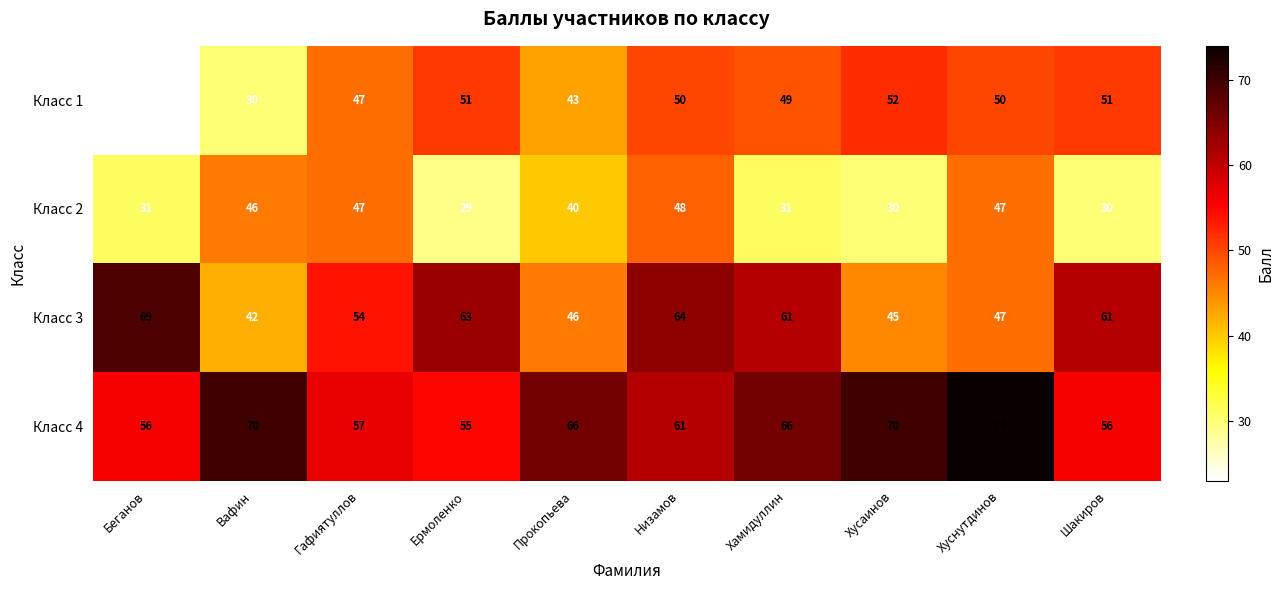

Which series changed the most between Беганов and Шакиров?

Класс 1